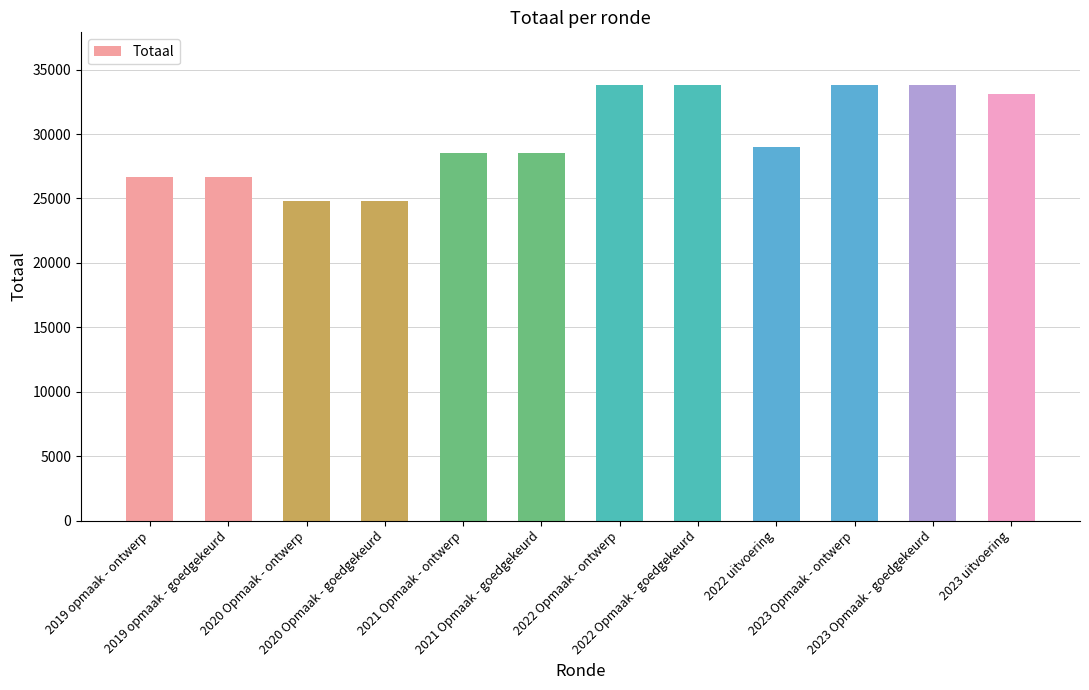

Does the chart contain any negative values?

No